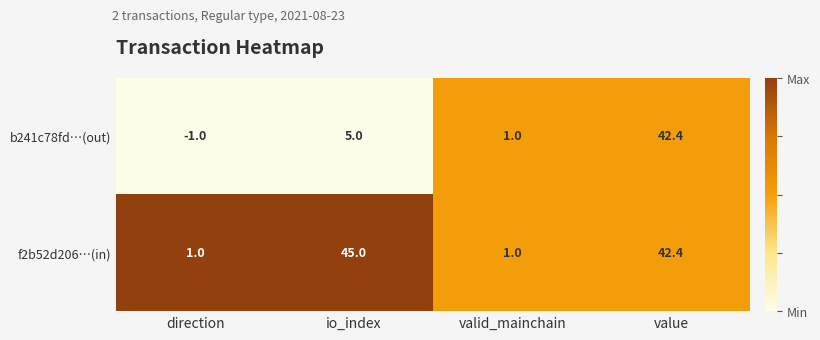

Rank the series at io_index from lowest to highest value.

b241c78fd…(out), f2b52d206…(in)